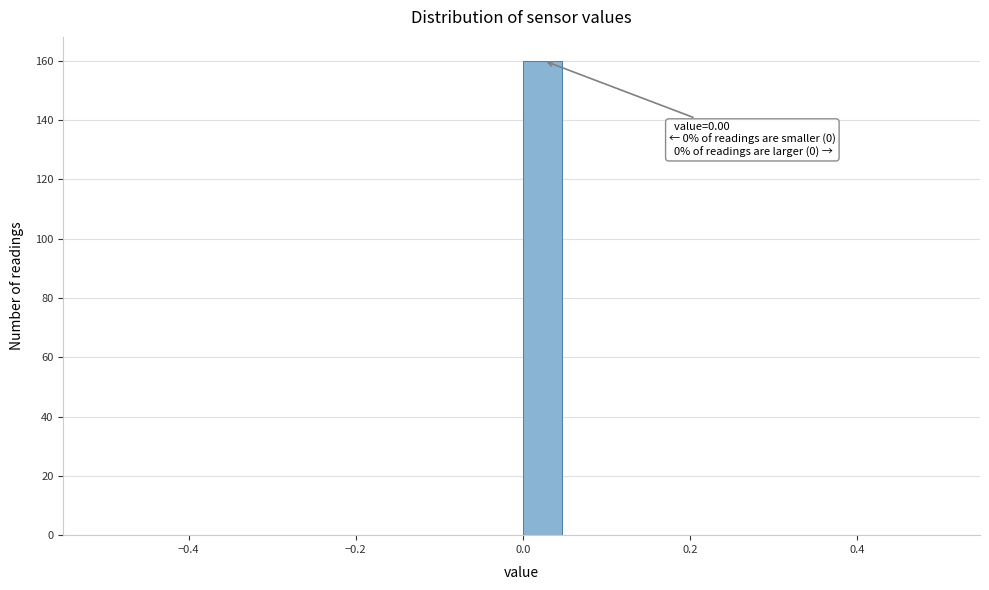

Around what value on the x-axis is the tallest bar? Give the approximate position of its centre, as read against the axis.

0.02